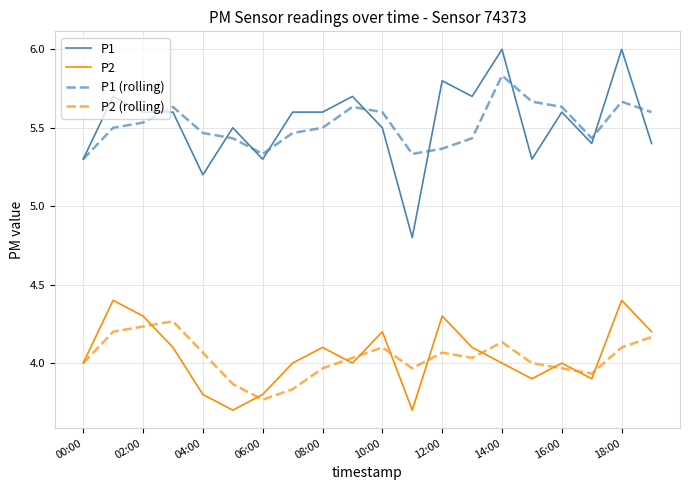

In P1 (rolling), how many points are higher than both neighbors (excluding endpoints)?

4